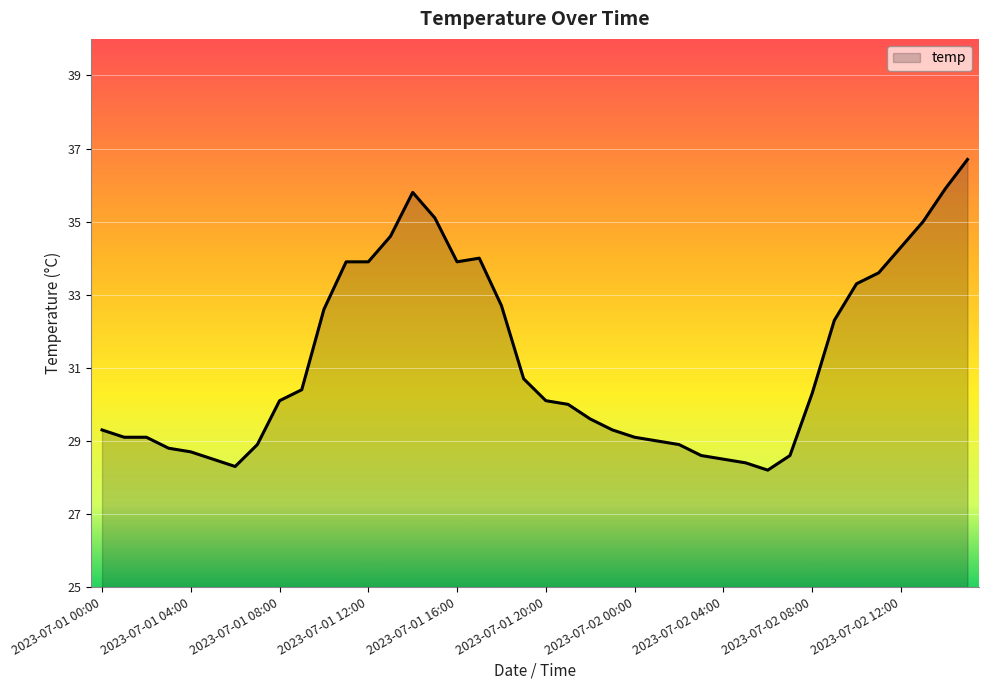

What is the difference between the maximum and minimum values?

8.5